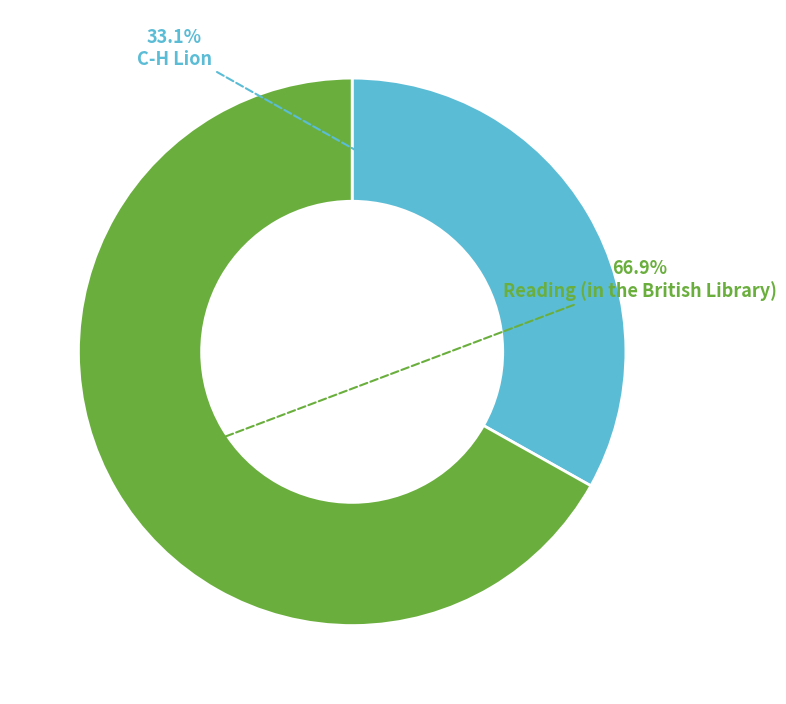

What is the majority slice?

Reading (in the British Library)